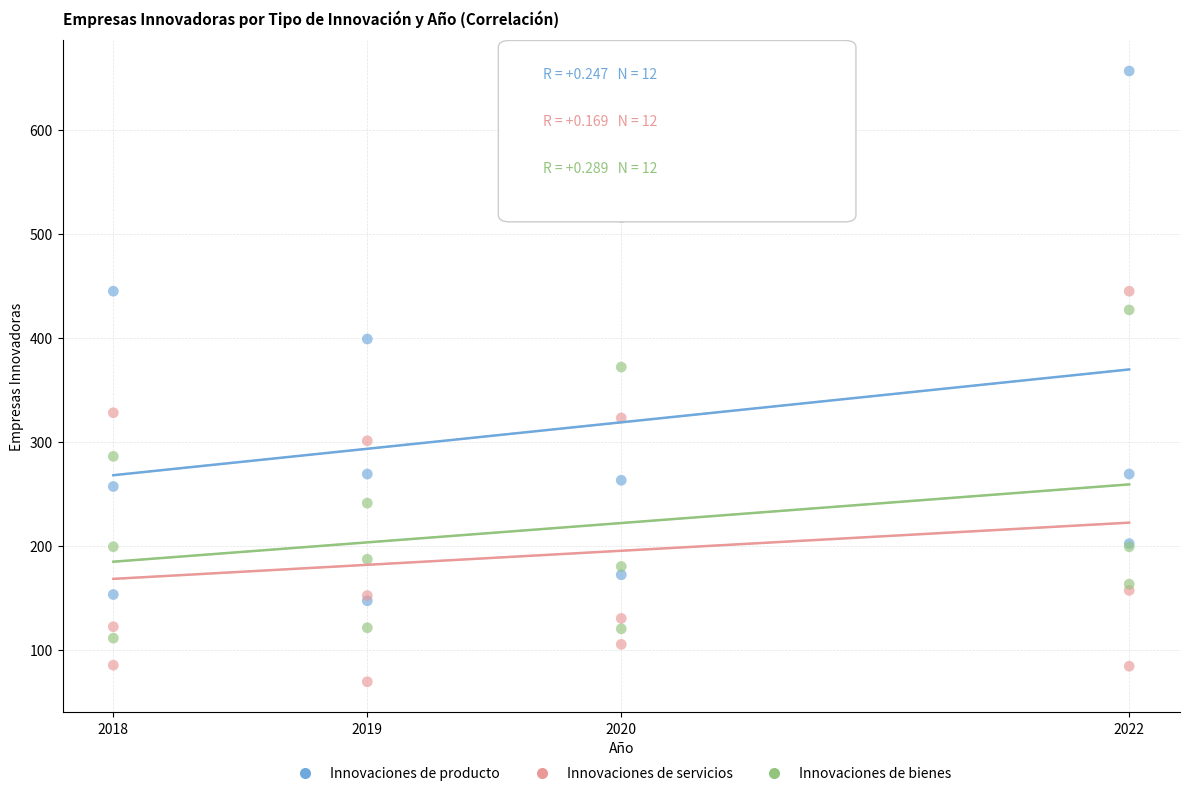

What are all the series names shown in the legend?

Innovaciones de producto, Innovaciones de servicios, Innovaciones de bienes